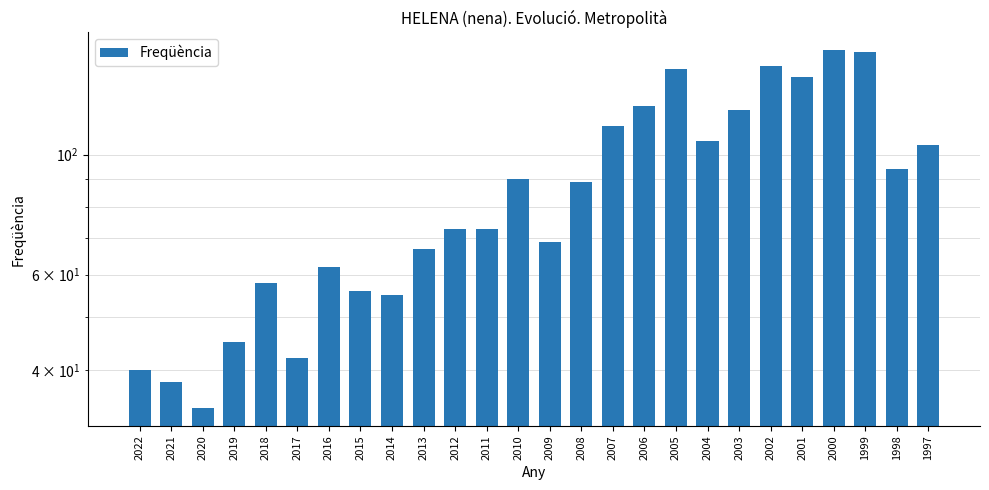

Reading left to right, transcribe all the data shown in this chart.

40	38	34	45	58	42	62	56	55	67	73	73	90	69	89	113	123	144	106	121	146	139	156	155	94	104